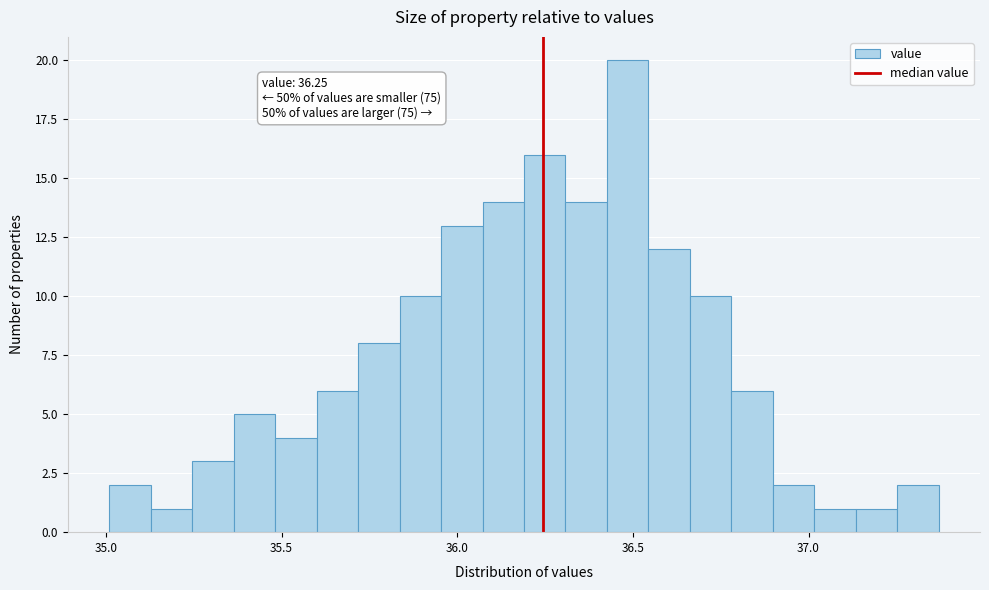

Around what value on the x-axis is the tallest bar? Give the approximate position of its centre, as read against the axis.

36.50